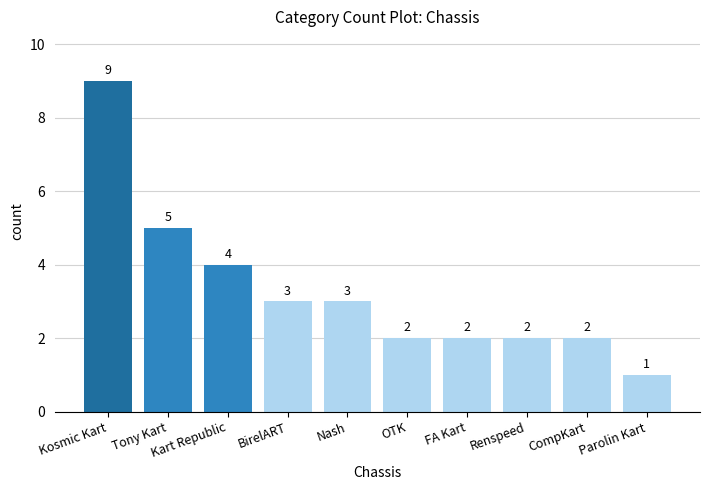

Reading left to right, extract all data points from this chart.

Kosmic Kart=9	Tony Kart=5	Kart Republic=4	BirelART=3	Nash=3	OTK=2	FA Kart=2	Renspeed=2	CompKart=2	Parolin Kart=1